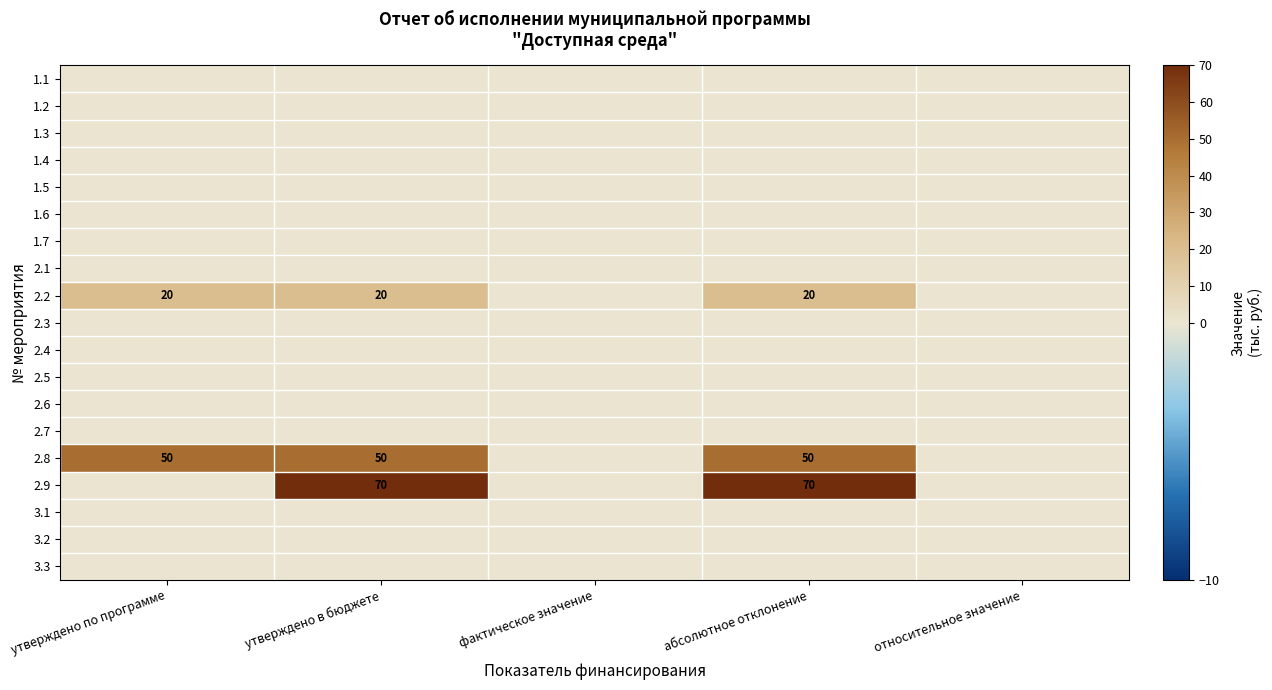

The value of 2.9 at утверждено в бюджете is 33. True or false?

False